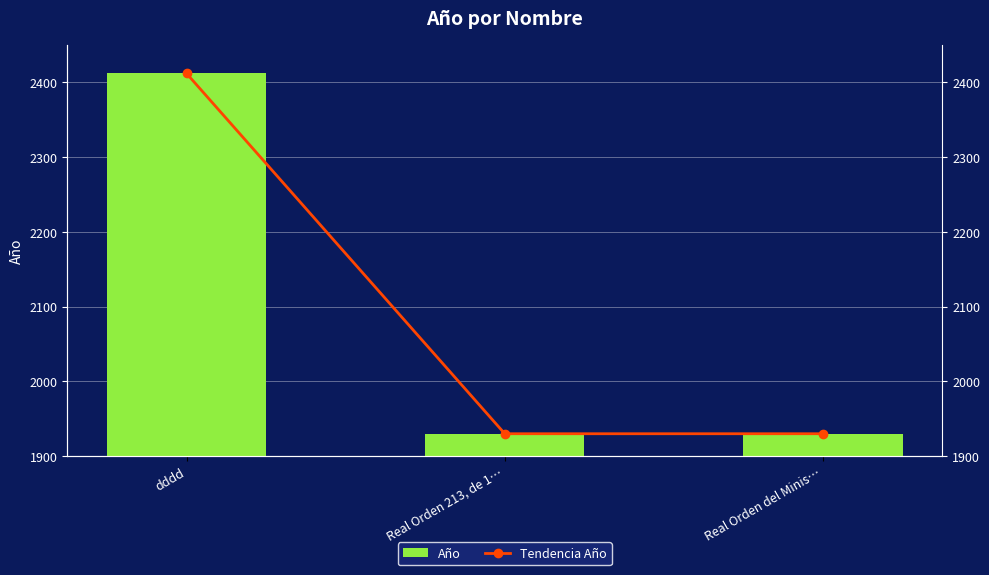

What is the value of the Año bar at the 2nd from the left?

1930